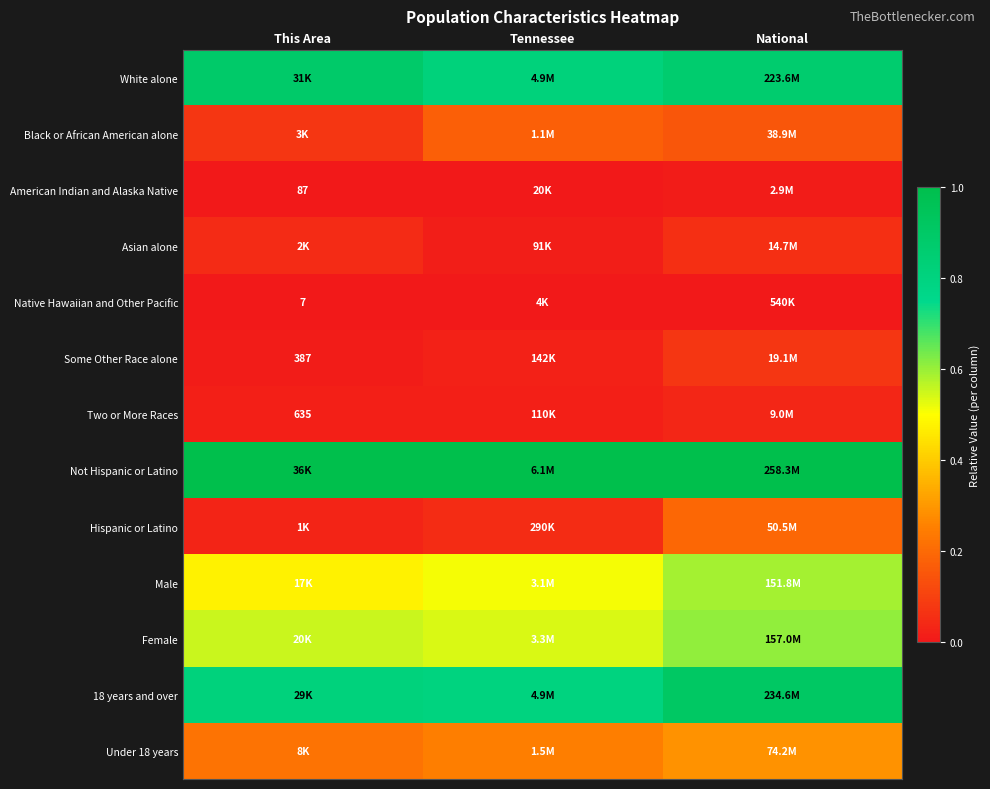

How many distinct data groups are displayed?

13